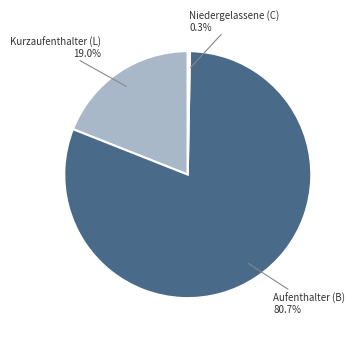

Is there a majority slice in this chart?

Yes